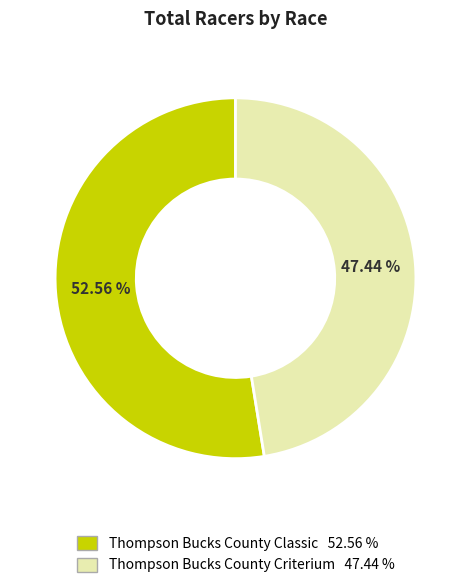

To the nearest percent, what is the average slice percentage?

50%